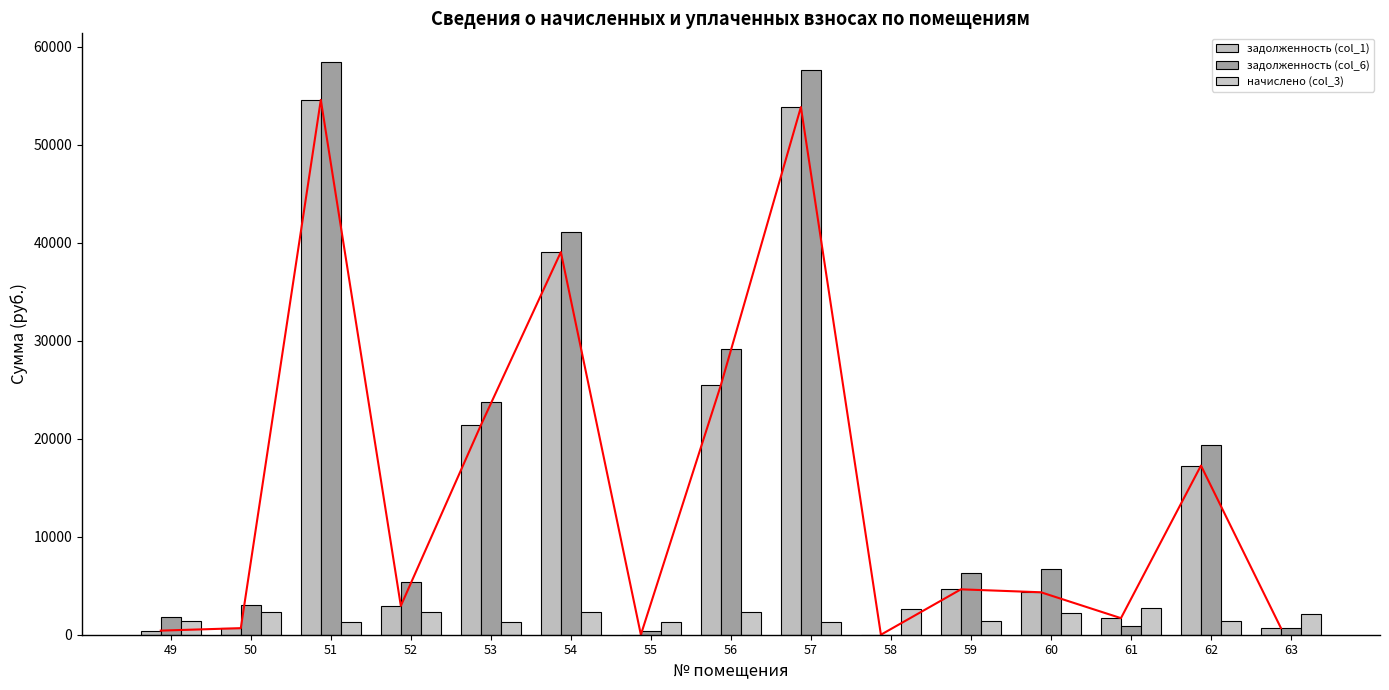

Which series changed the most between 50 and 61?

задолженность (col_6)